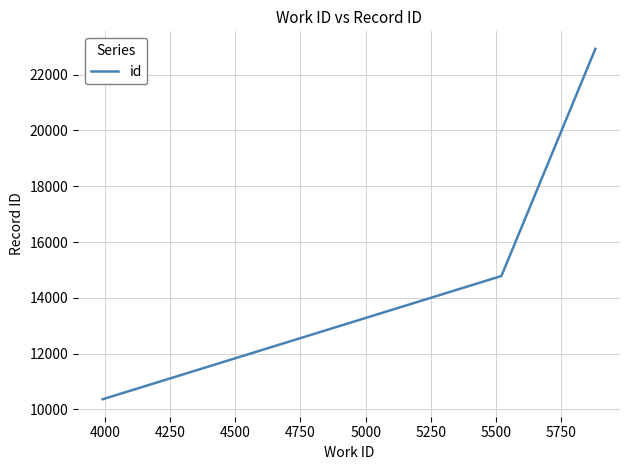

What is the sum of all values?

83591